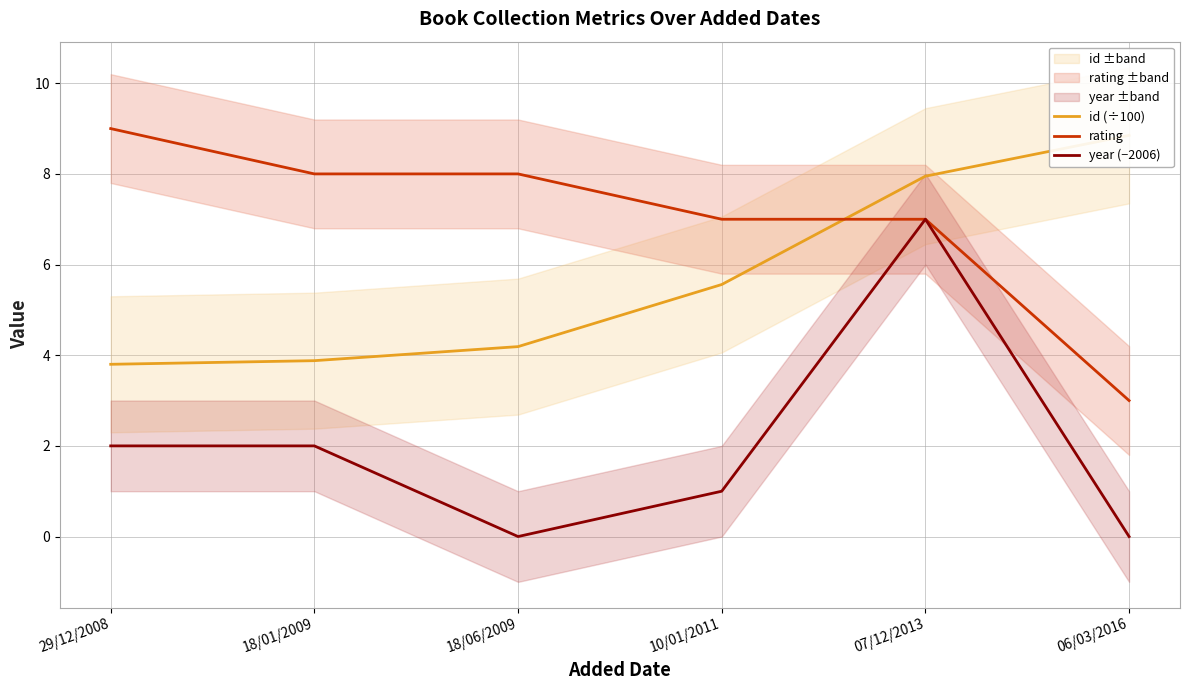

What is the label of the 1st point from the right?

06/03/2016